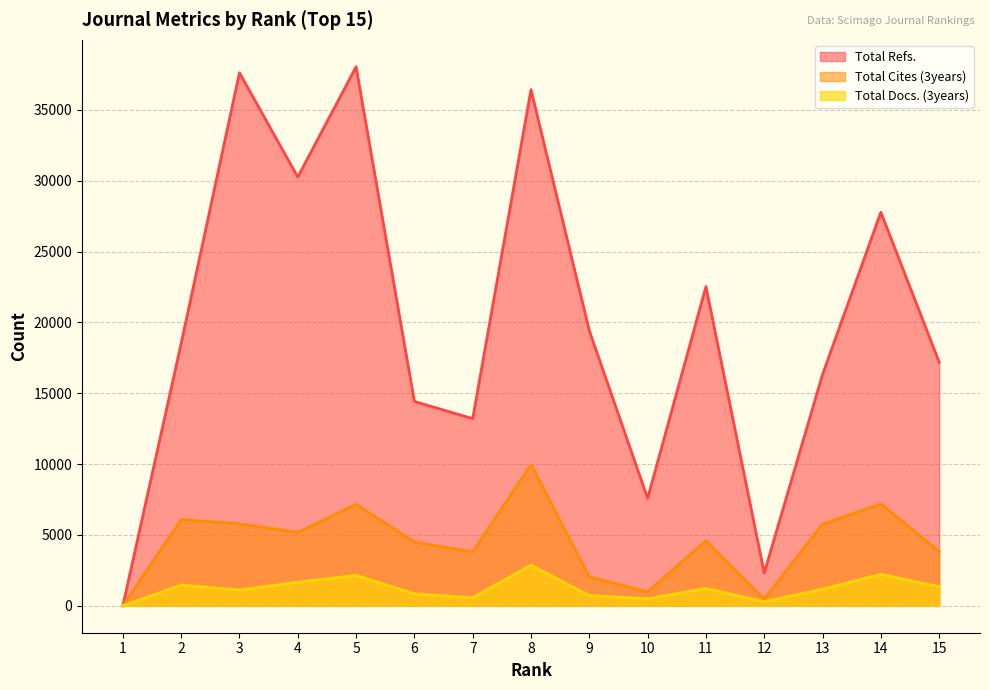

What is the approximate value of Total Cites (3years) at 12?

484